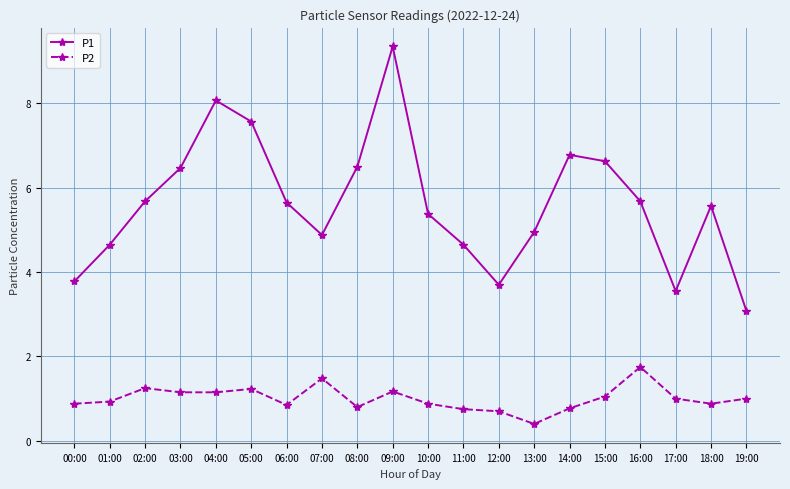

Read the P1 value at 01:00.

4.7